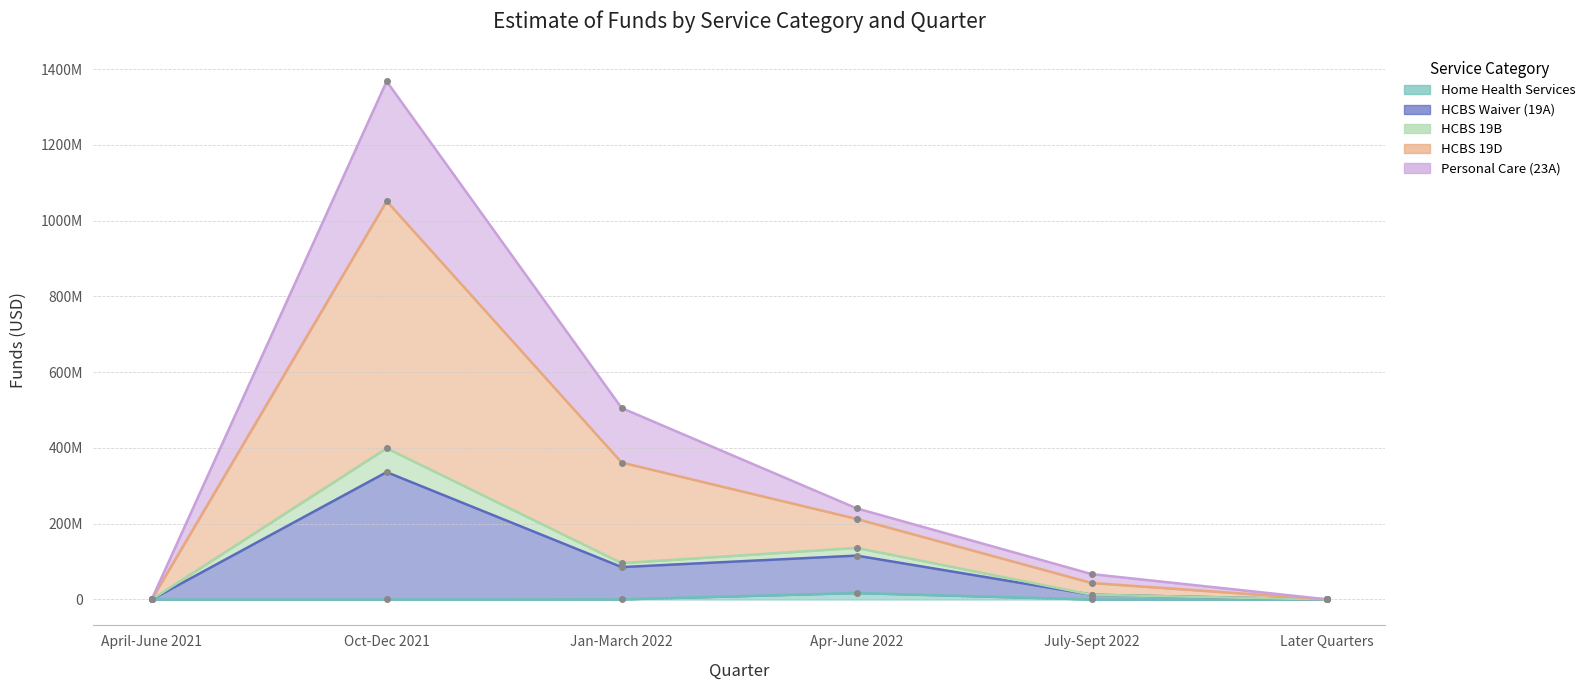

Count the number of data series in this chart.

5